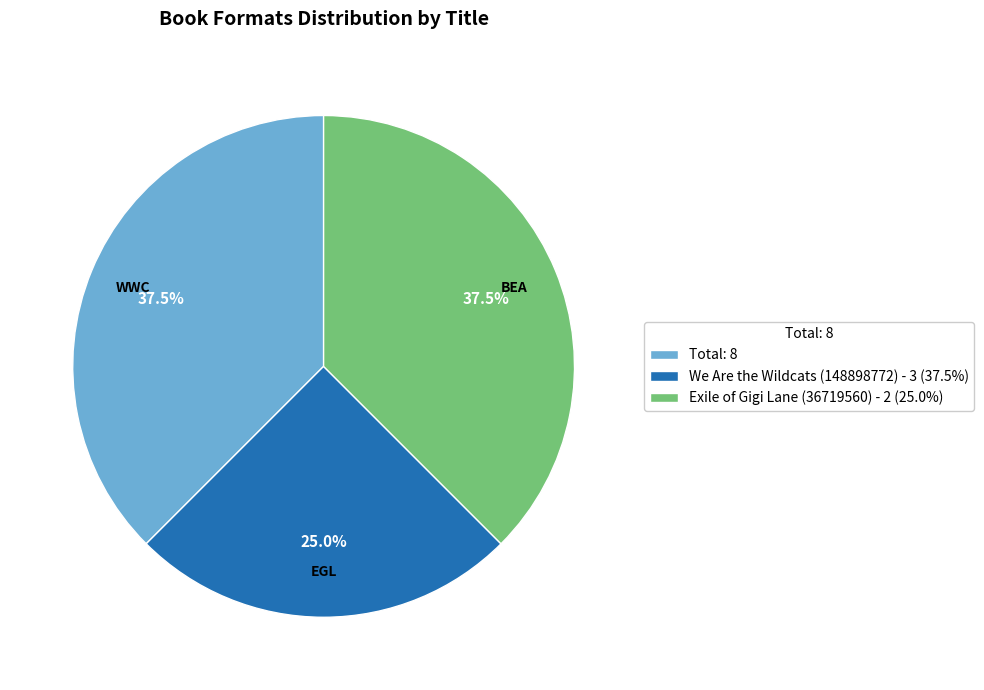

Does Total: 8 represent more than half of the total?

No